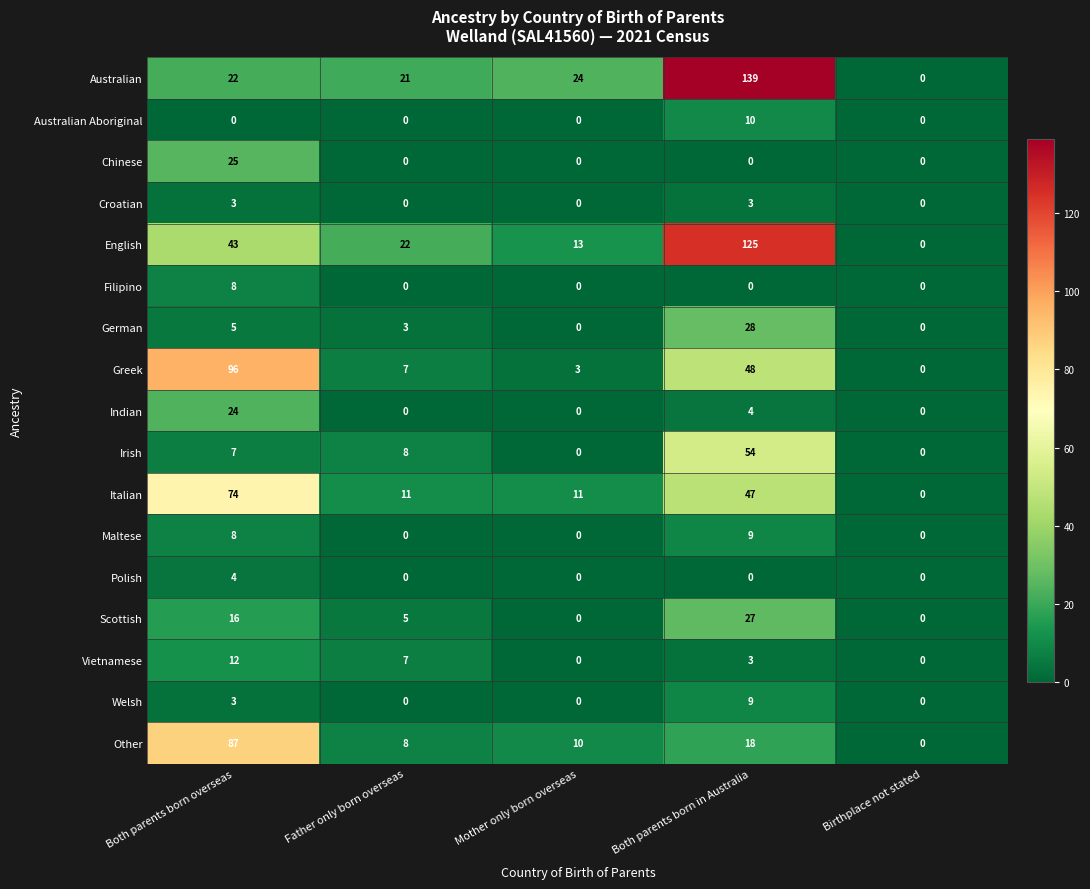

The value of Italian at Birthplace not stated is -33. True or false?

False